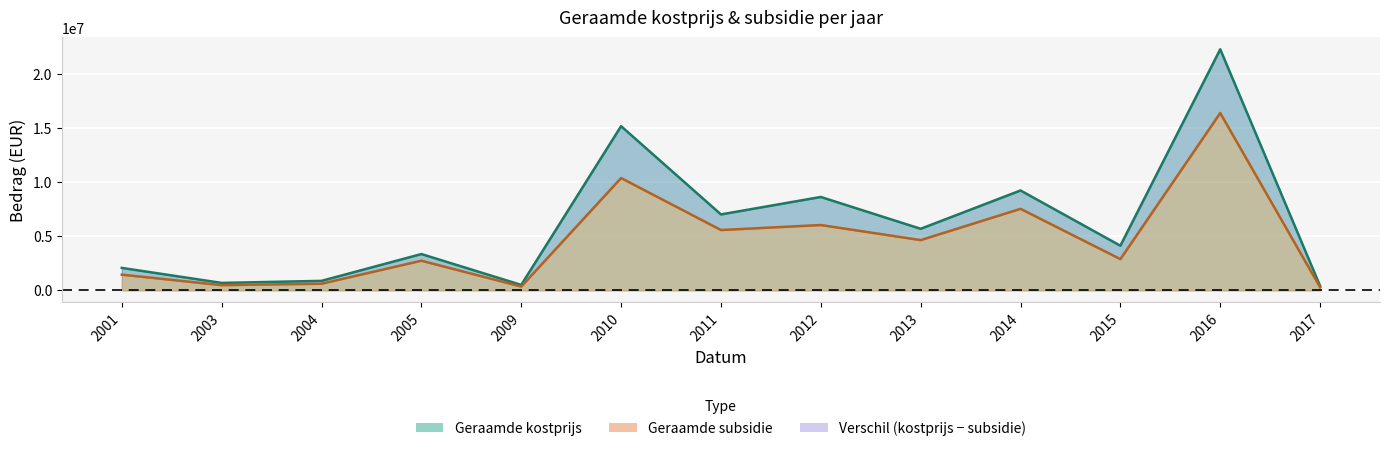

At which label does Geraamde subsidie reach its peak?

2016